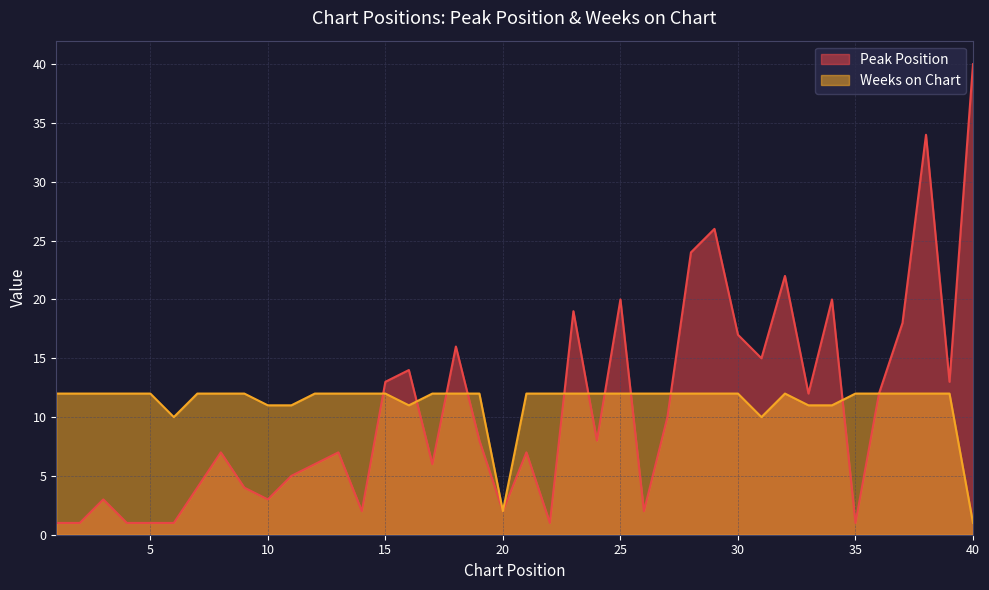

How many intersections are there between Weeks on Chart and Peak Position?

10